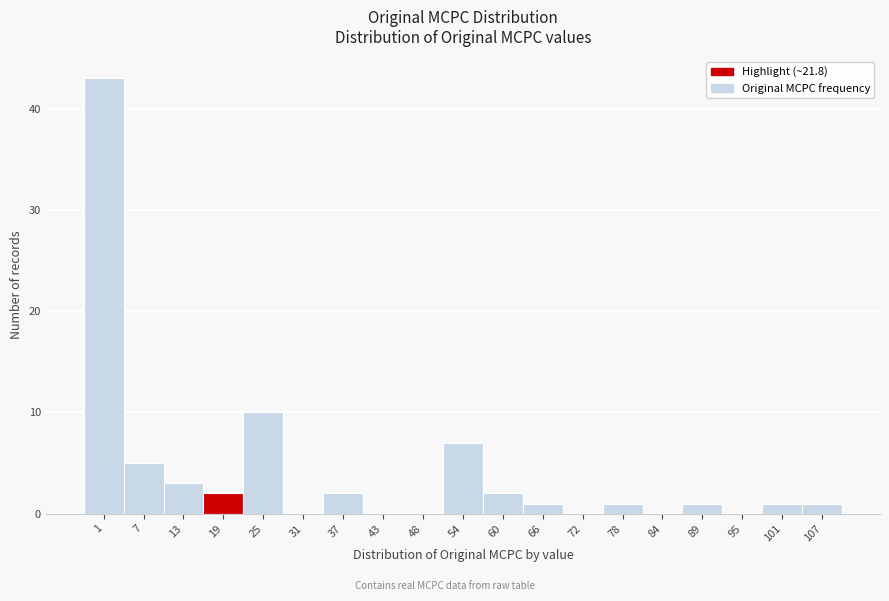

Reading left to right, what are all the values shown in this chart?

1=43	7=5	13=3	19=2	25=10	31=0	37=2	43=0	48=0	54=7	60=2	66=1	72=0	78=1	84=0	89=1	95=0	101=1	107=1